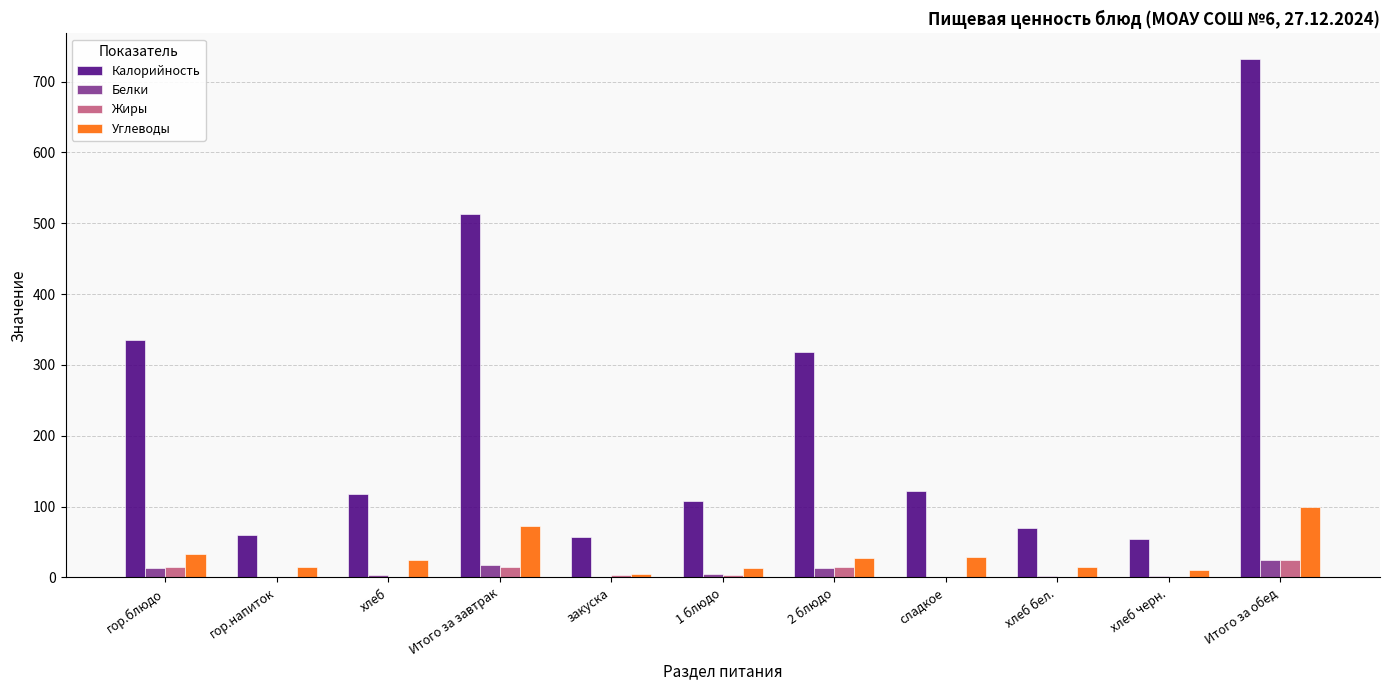

What is the sum of the Углеводы values at гор.блюдо and хлеб бел.?

47.9